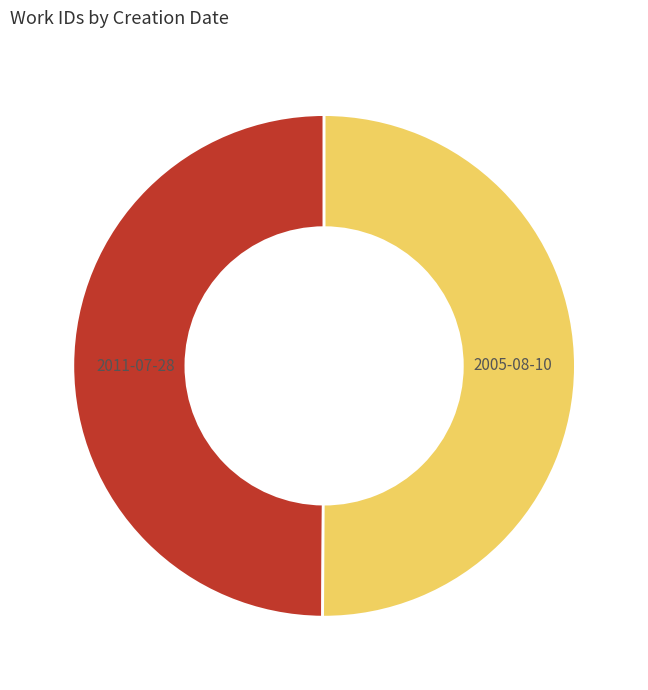

To the nearest percent, what portion does 2011-07-28 represent?

50%